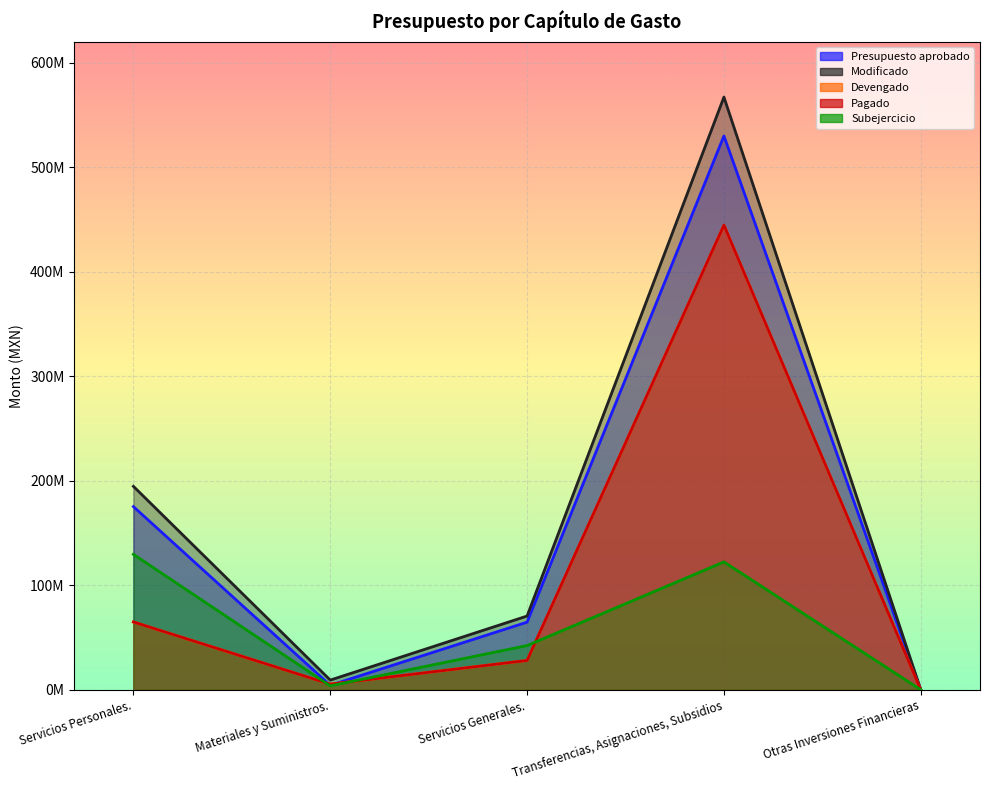

Between Servicios Personales. and Servicios Generales., which series saw the biggest shift?

Modificado